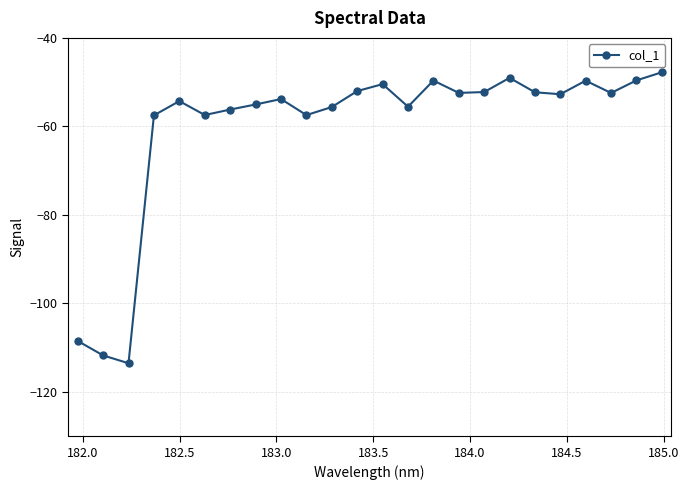

What is the difference between the maximum and minimum values?

65.7